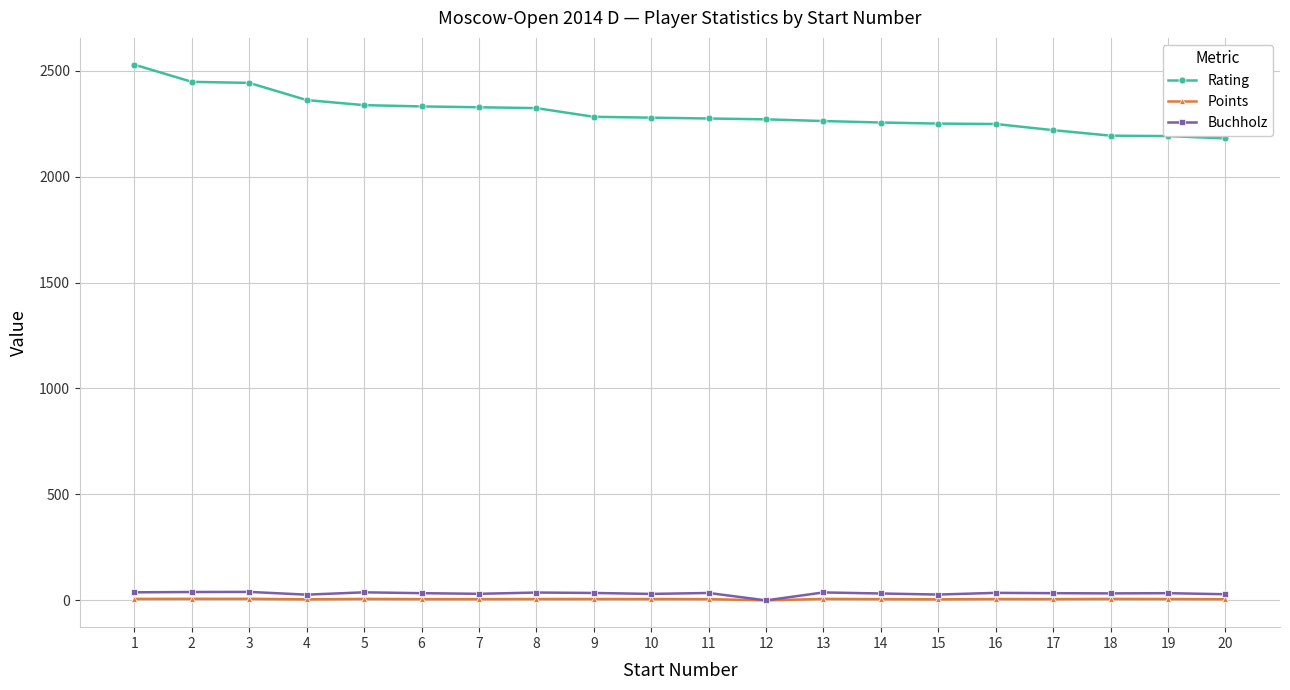

Rank the series at 17 from highest to lowest value.

Rating, Buchholz, Points